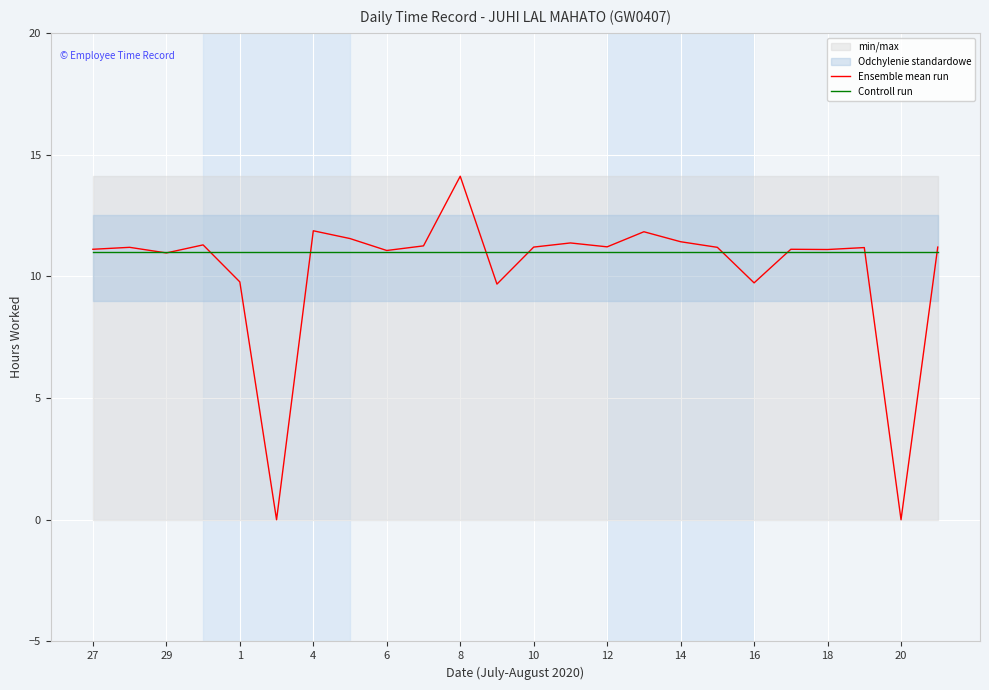

What is the highest value of the Controll run series?

11.0